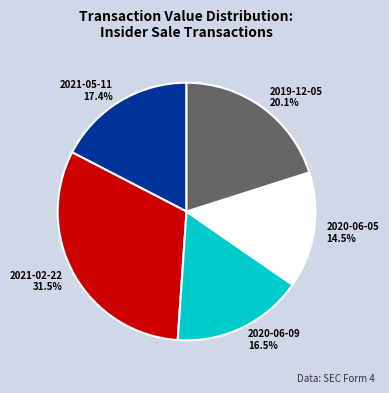

Is there a majority slice in this chart?

No